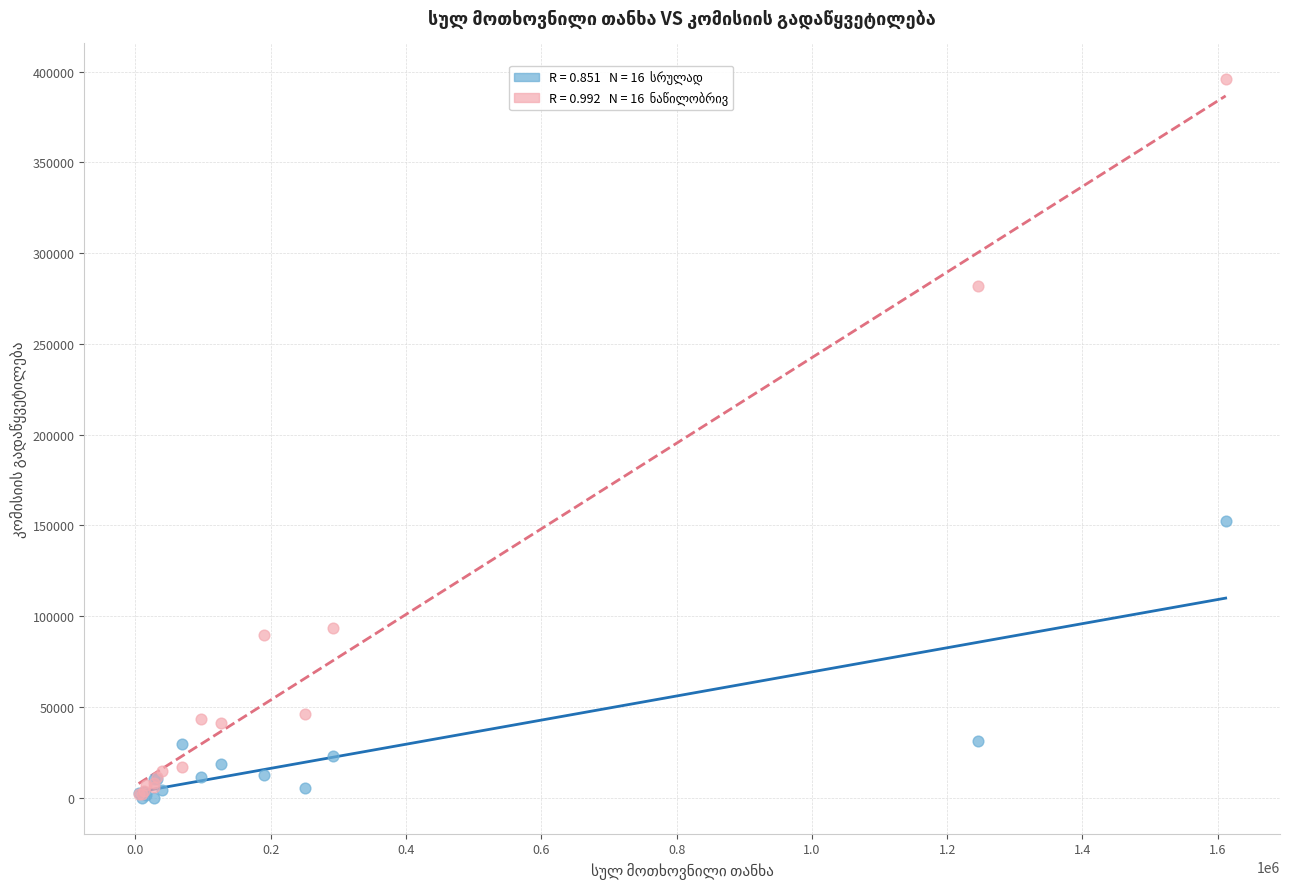

Across all series, what Y value is closest to 197862?

152614.0